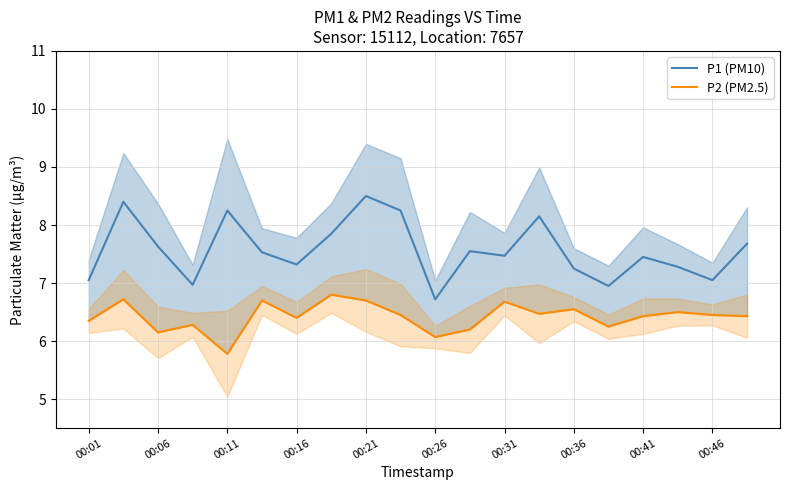

True or false: P1 (PM10) and P2 (PM2.5) cross at least once.

False